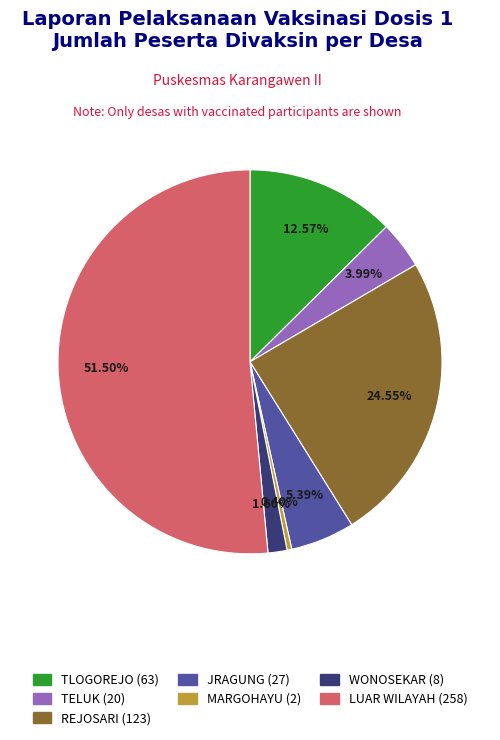

What is the smallest slice in the pie chart?

MARGOHAYU